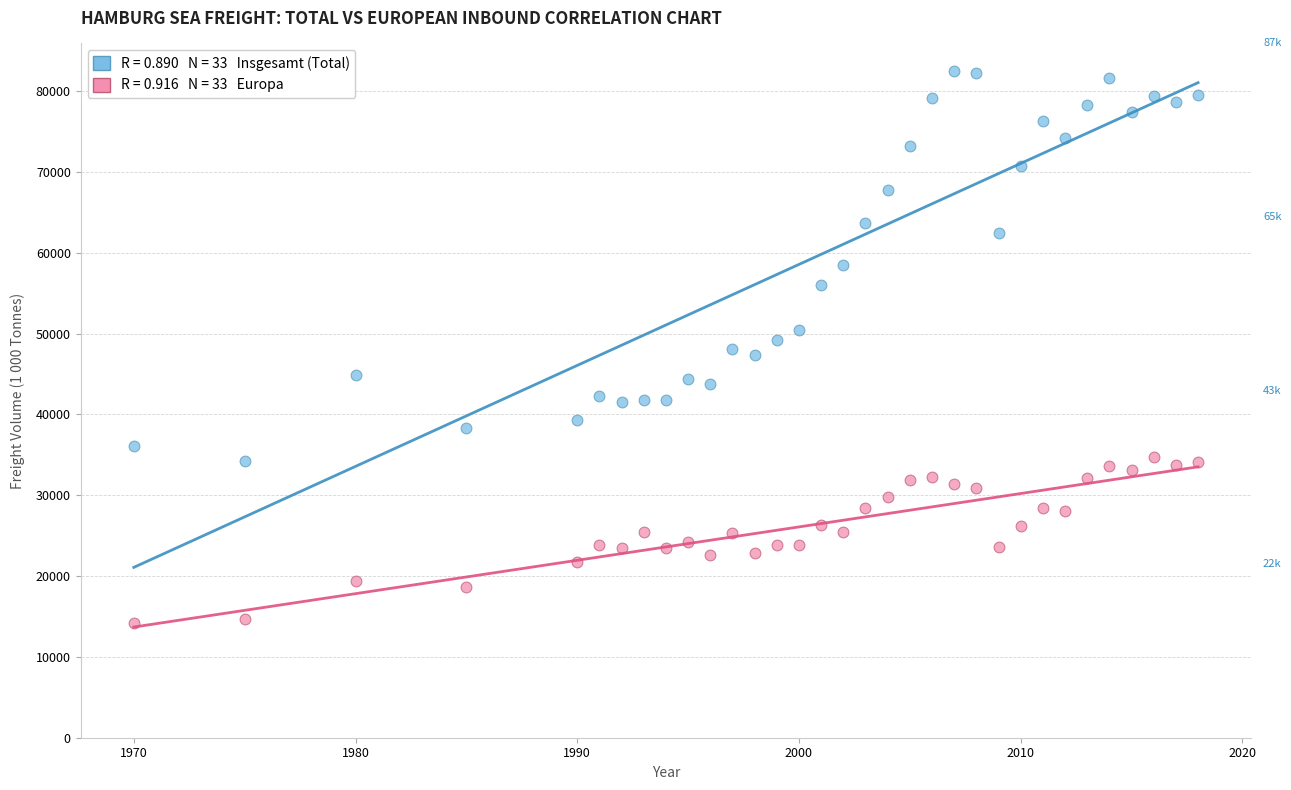

Across all data points, what is the range of Y values (max minus min)?

68267.0